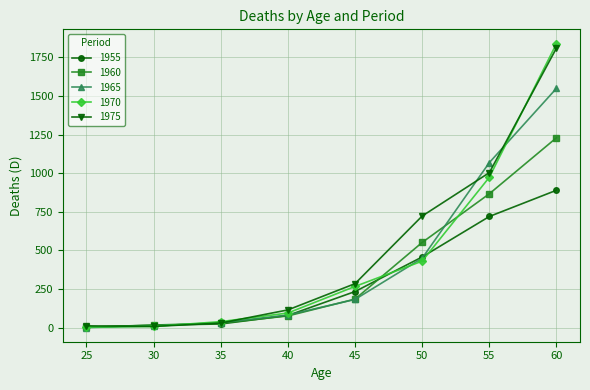

Which series has the widest spread of values?

1970